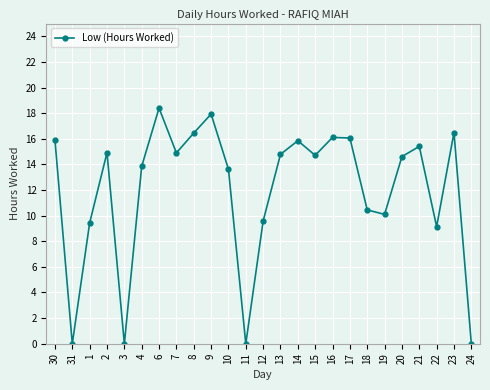

Where is the first local maximum?

2